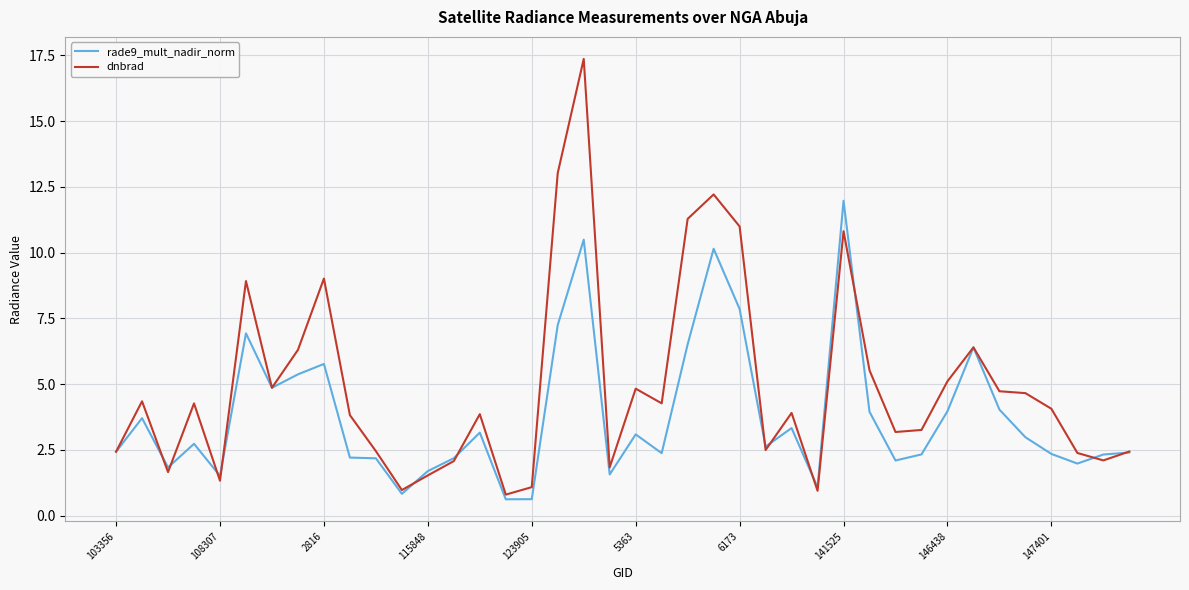

How many values in the dnbrad series are below 4?

20